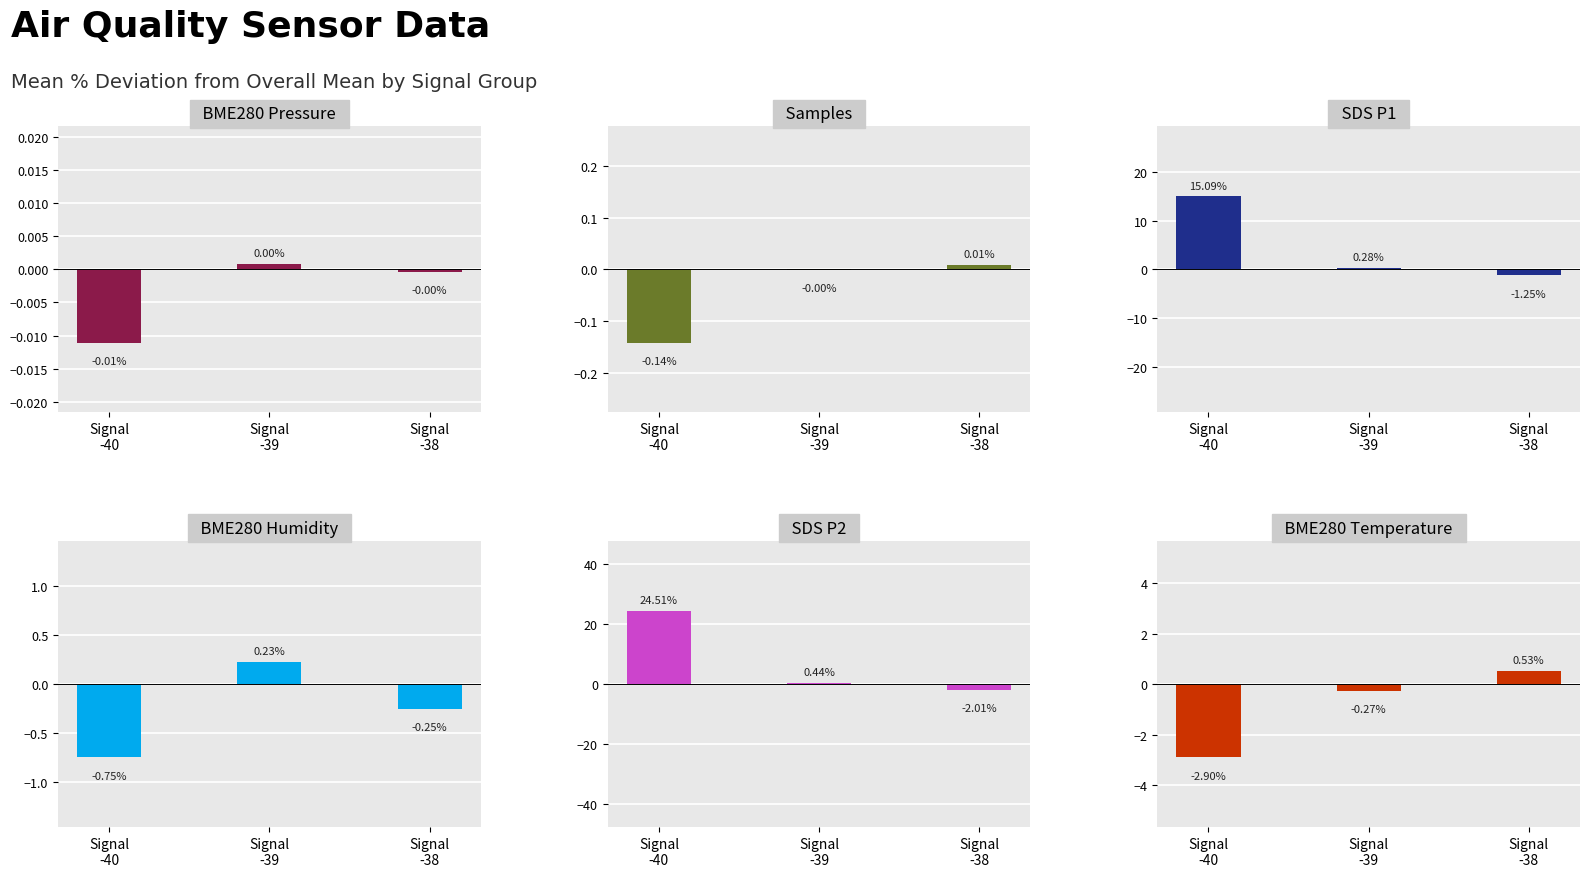

At which category does the chart reach its peak across all series?

Signal
-40